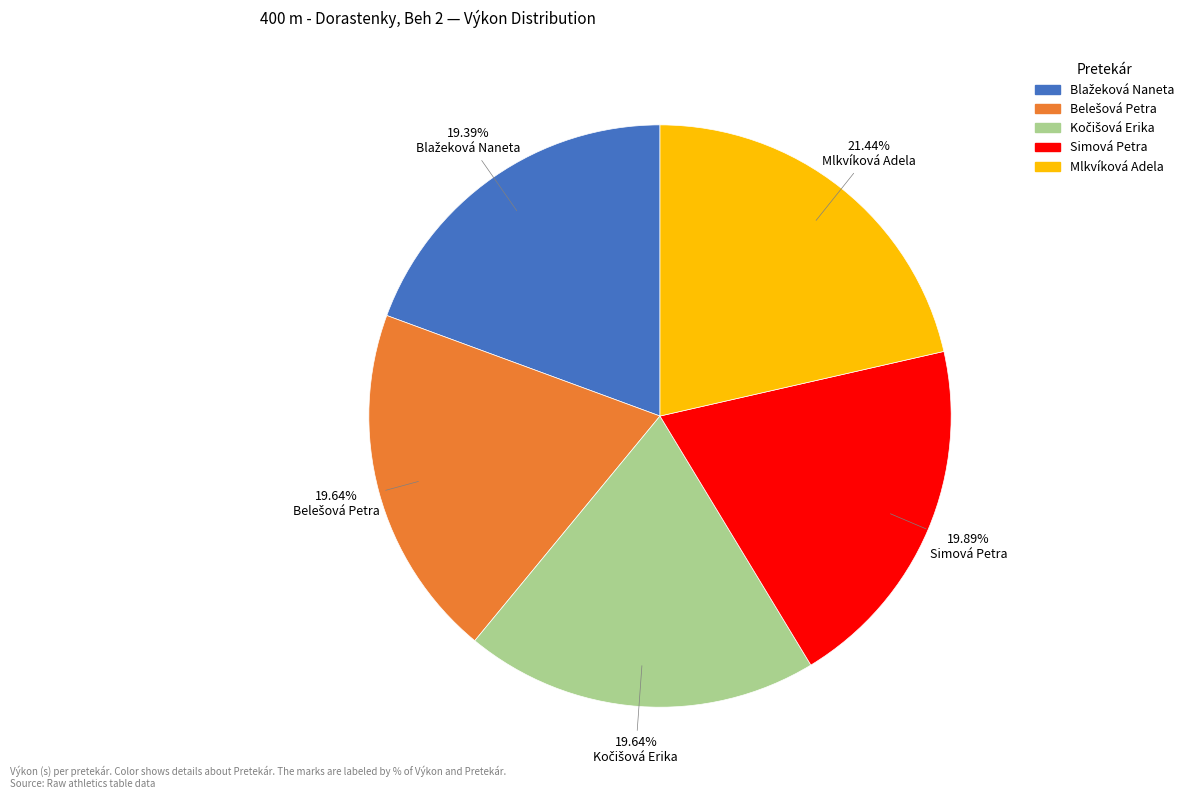

Does any single category account for the majority?

No